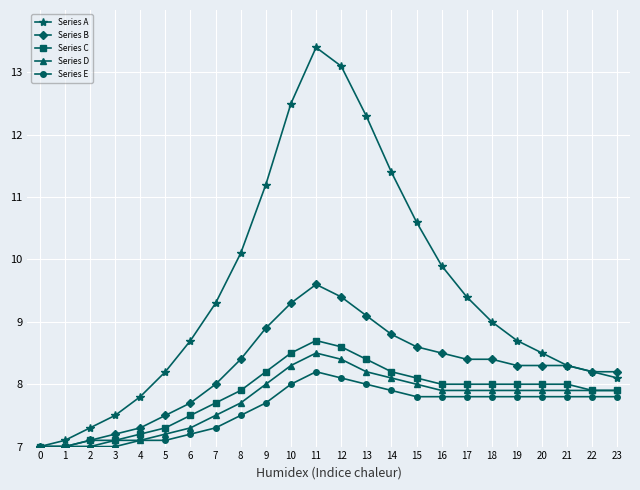

What value does the Series C series have at 14?

8.2